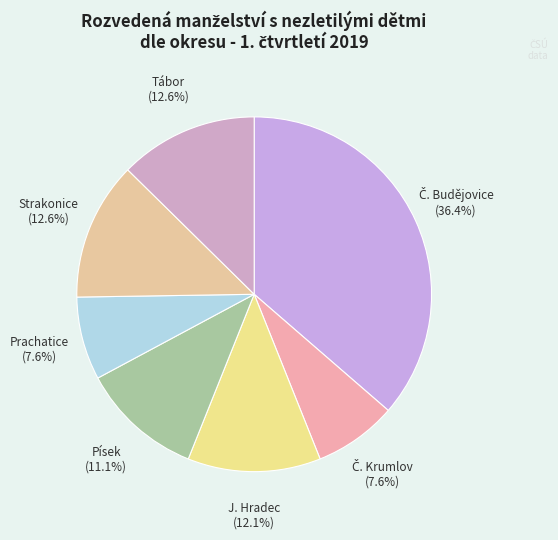

Combined, do Prachatice and J. Hradec account for over 50%?

No